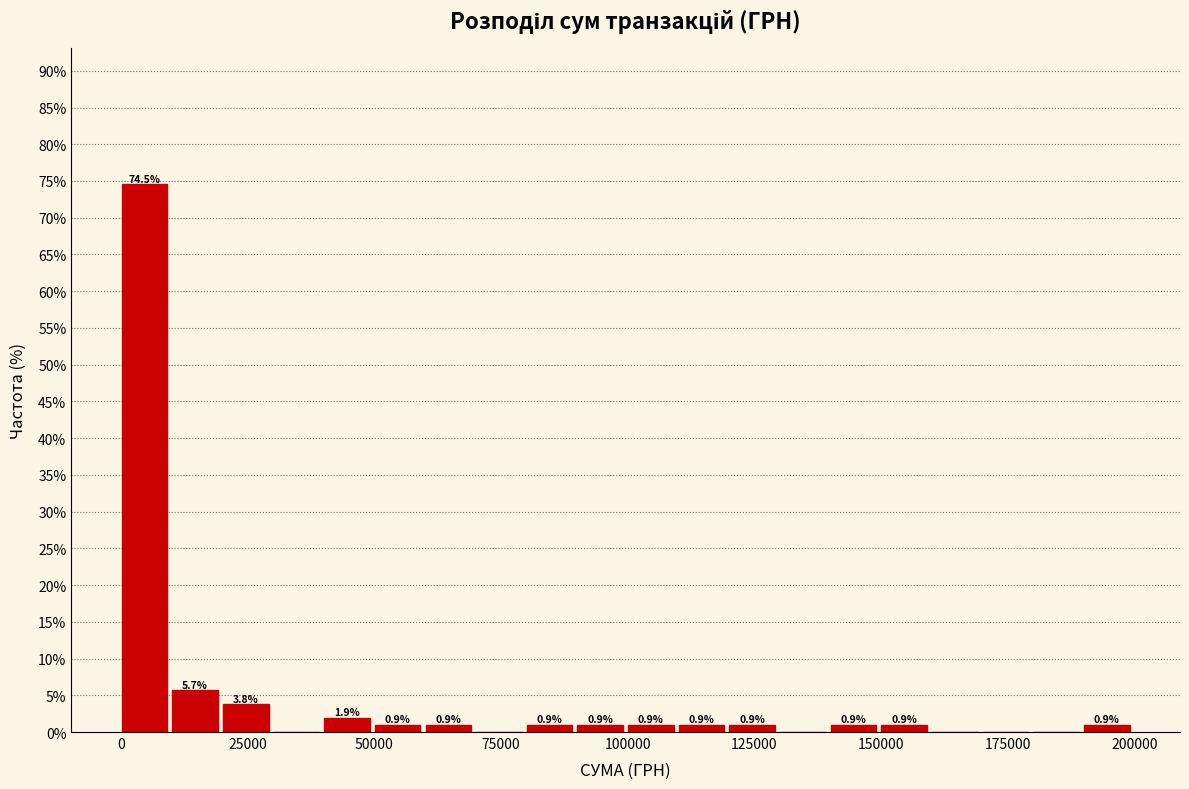

Read against the x-axis, roughly where is the centre of the tallest bar?

5000